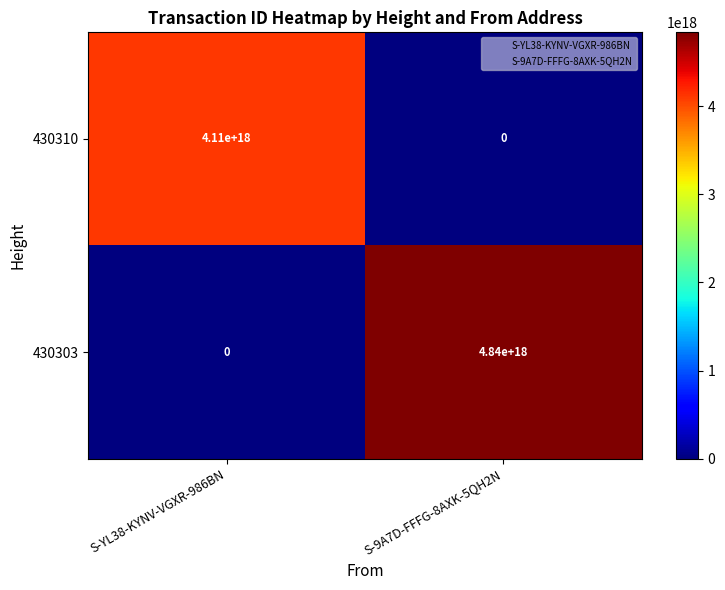

Which series has the widest spread of values?

430303